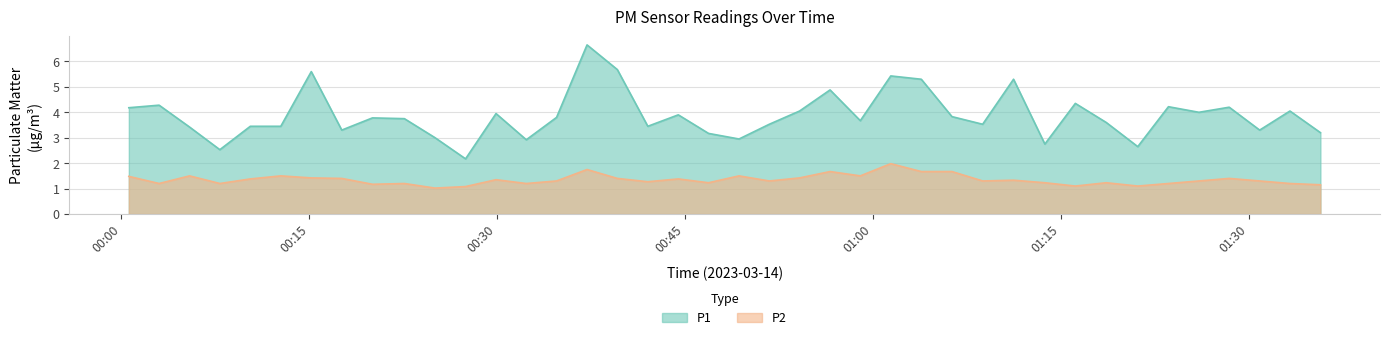

What is the average value of the P1 series?

3.9